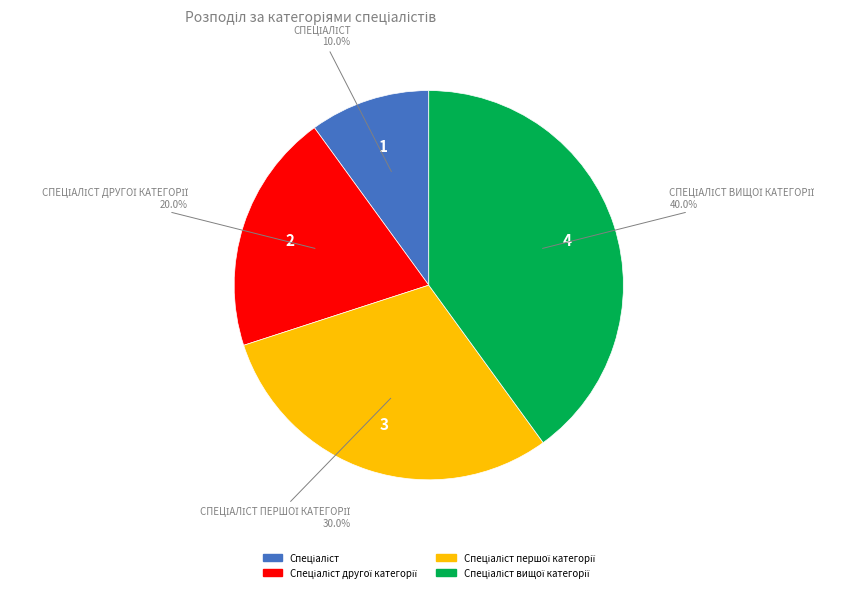

How many segments does this pie chart have?

4